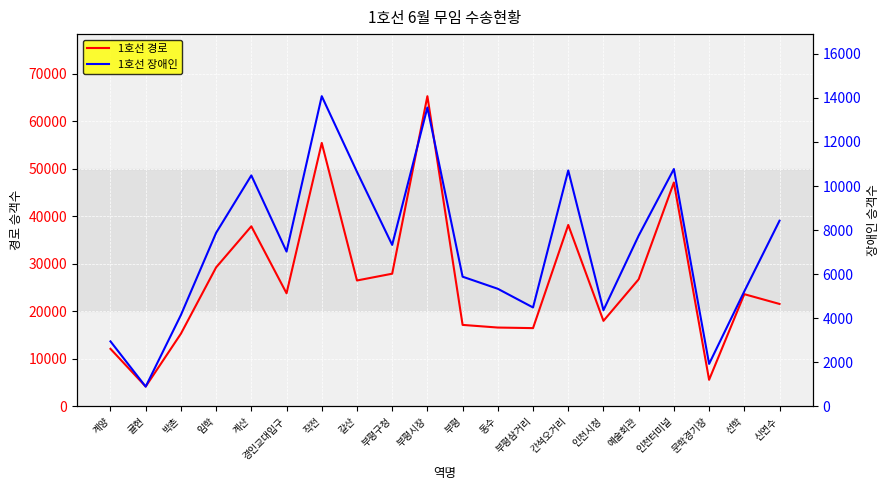

List the series in order of their peak value, highest first.

1호선 경로, 1호선 장애인